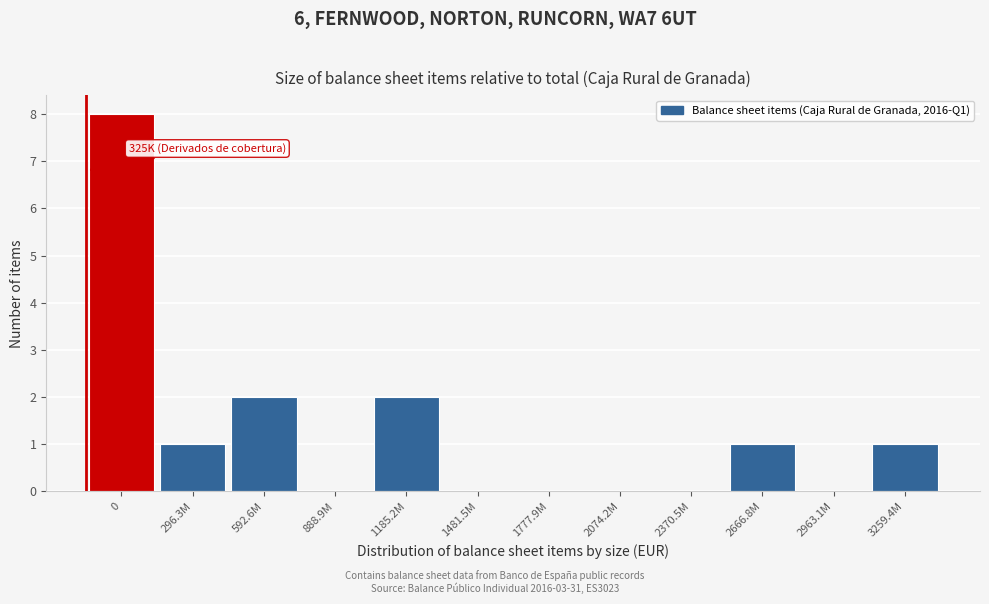

Reading left to right, extract all data points from this chart.

0=8	296.3M=1	592.6M=2	888.9M=0	1185.2M=2	1481.5M=0	1777.9M=0	2074.2M=0	2370.5M=0	2666.8M=1	2963.1M=0	3259.4M=1